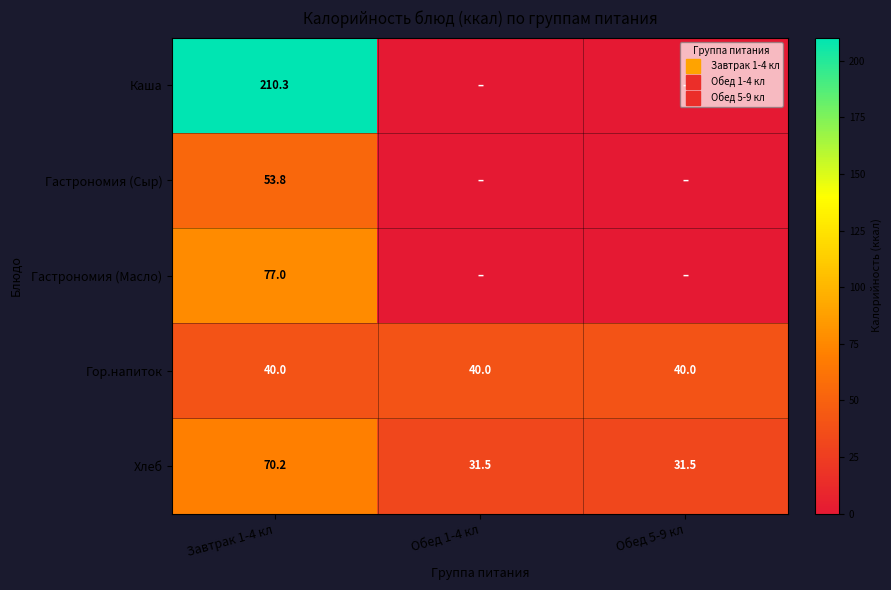

Which category has the highest value in the Каша series?

Завтрак 1-4 кл